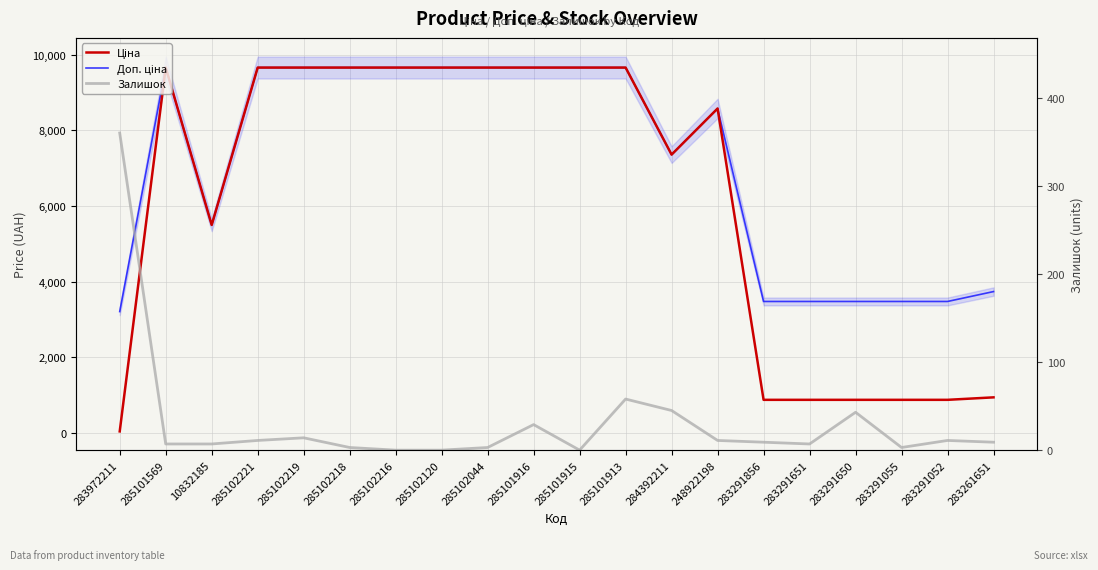

What is the label of the 11th point from the left?

285101915